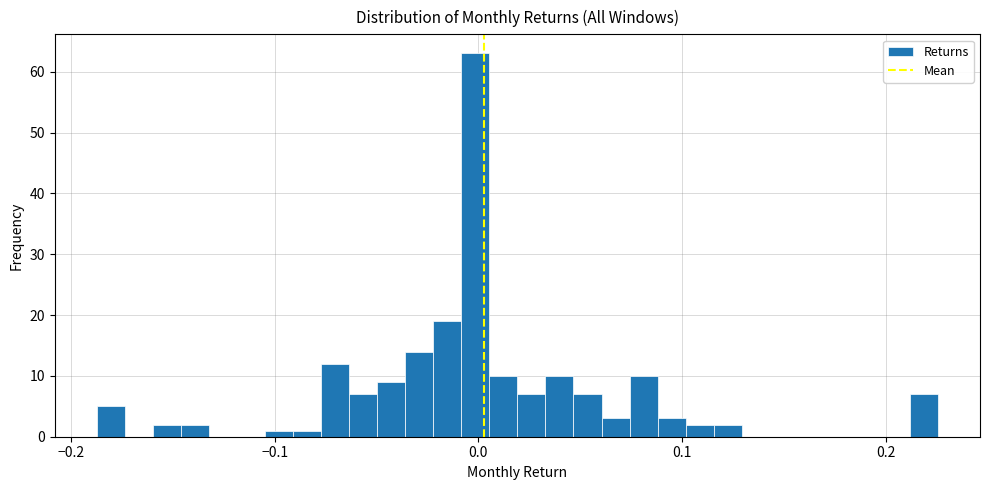

Read against the x-axis, roughly where is the centre of the tallest bar?

0.00